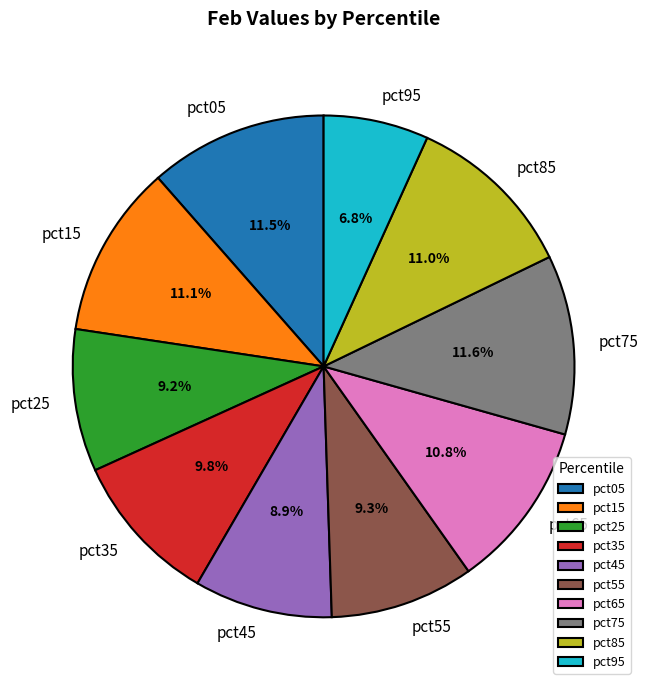

Count the number of slices in the pie.

10